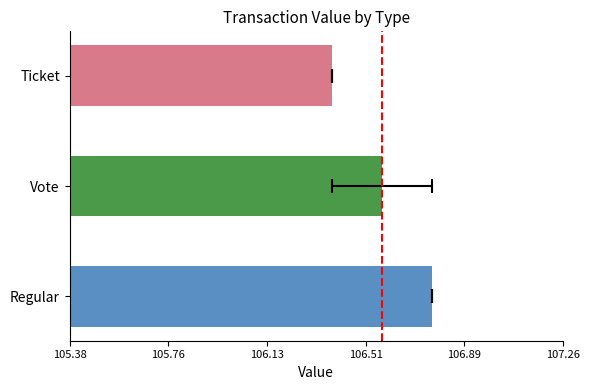

What is the difference between the second highest and minimum values?

0.2